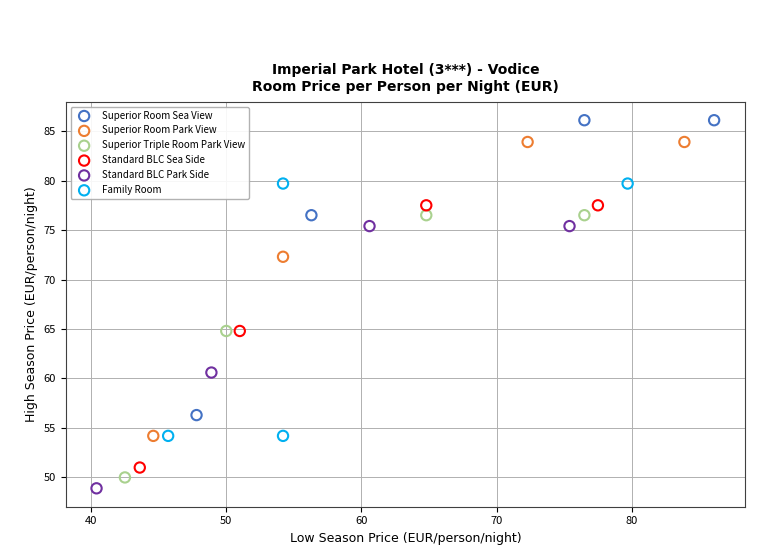

Which series has the widest spread of Y values?

Superior Room Sea View